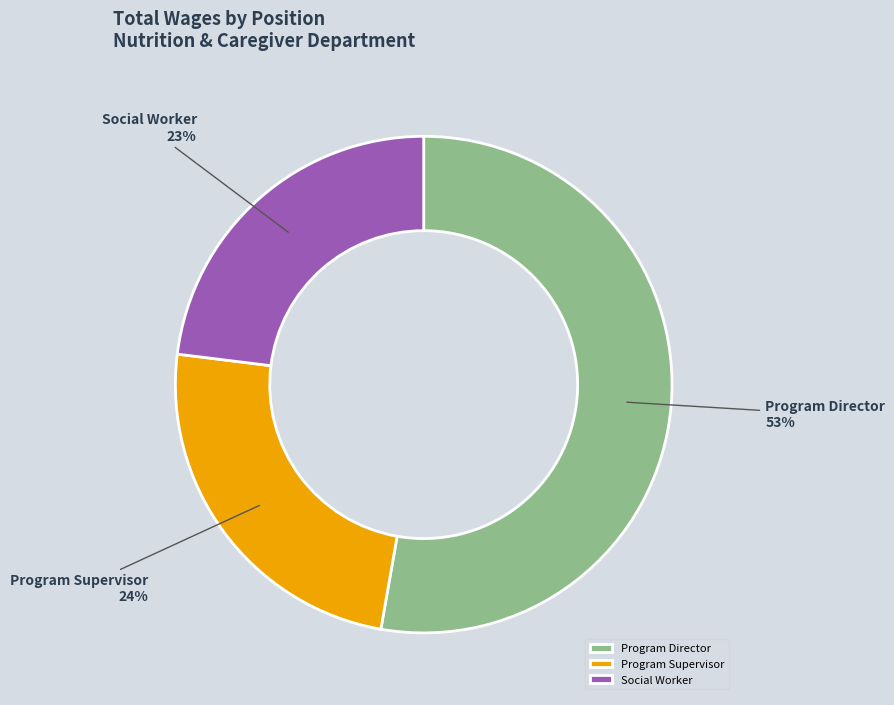

Is it true that Program Supervisor is 24% of the pie?

True